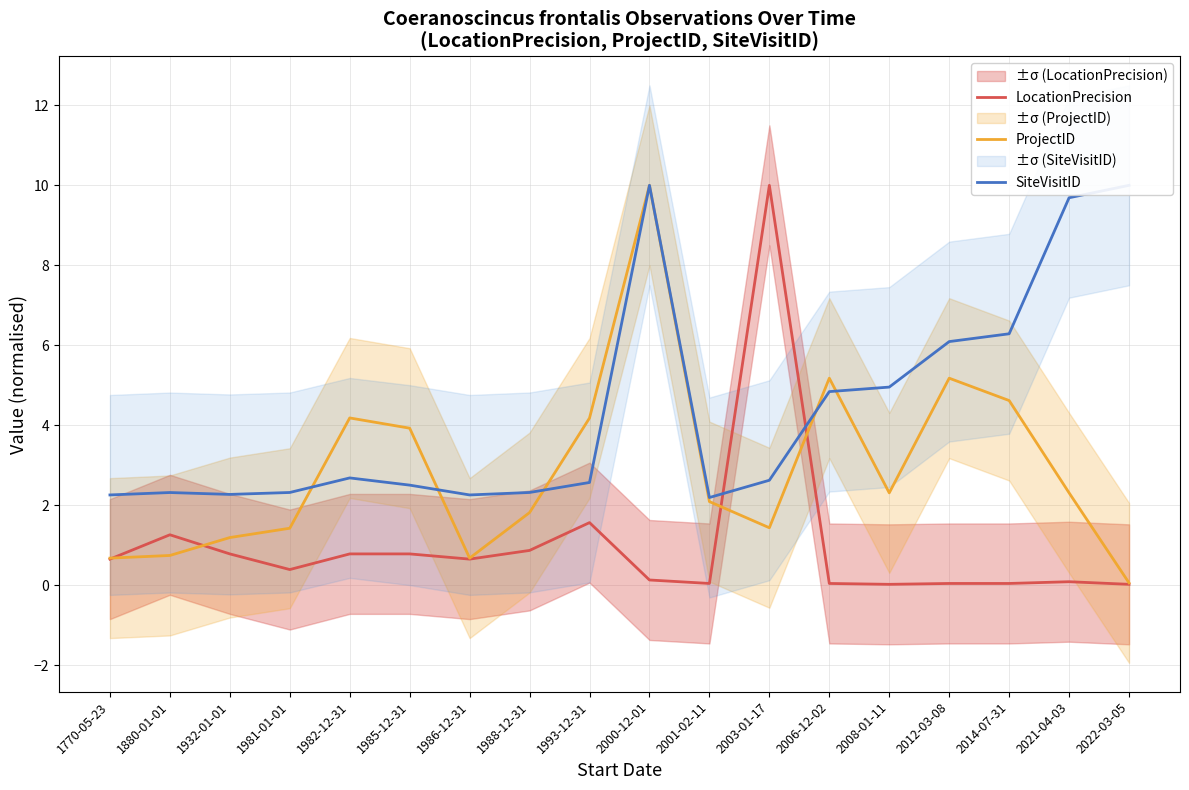

Where do SiteVisitID and LocationPrecision first cross each other?

2001-02-11 and 2003-01-17